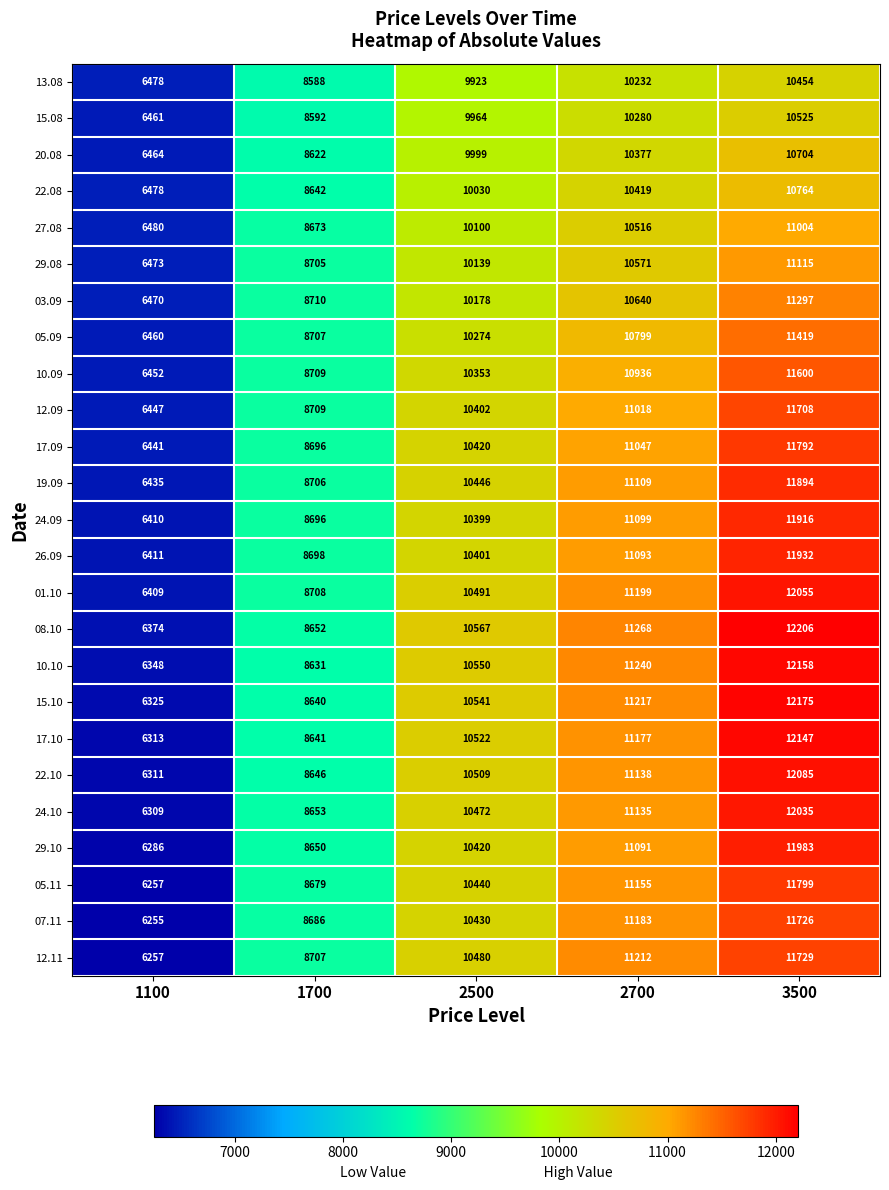

List the labels in order of 13.08 value, smallest first.

1100, 1700, 2500, 2700, 3500